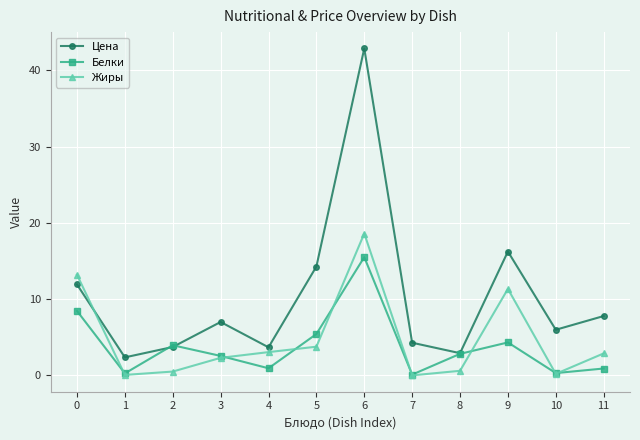

What is the difference between the Цена values at 7 and 11?

3.5